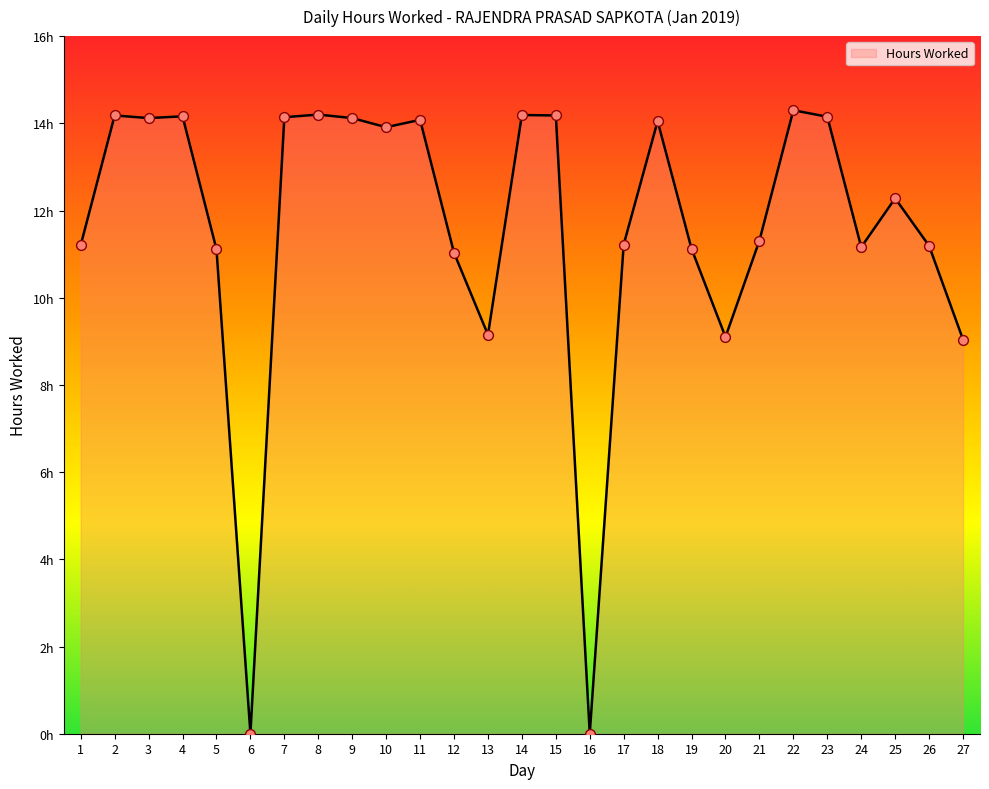

What is the change in value from 12 to 14?

+3.2